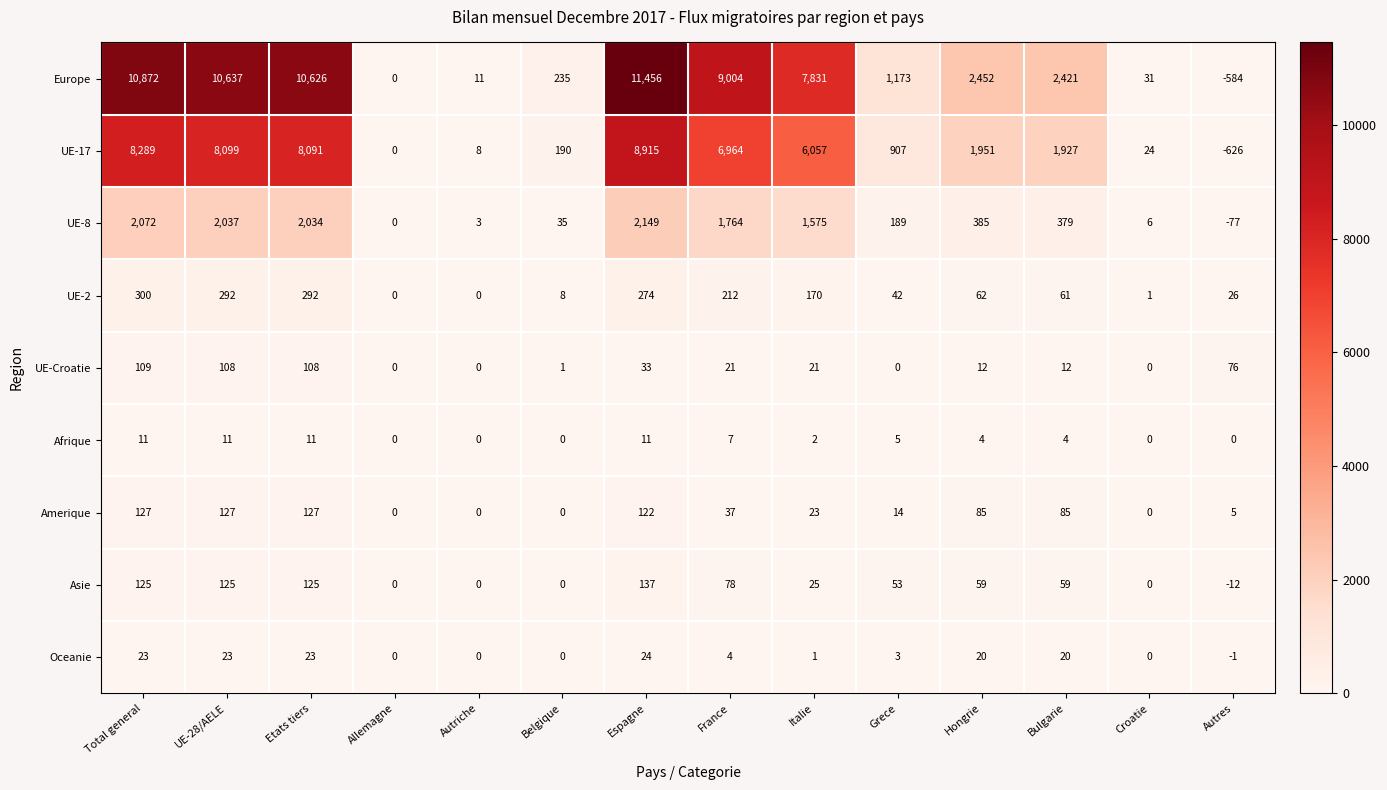

Which series changed the most between Etats tiers and Espagne?

Europe